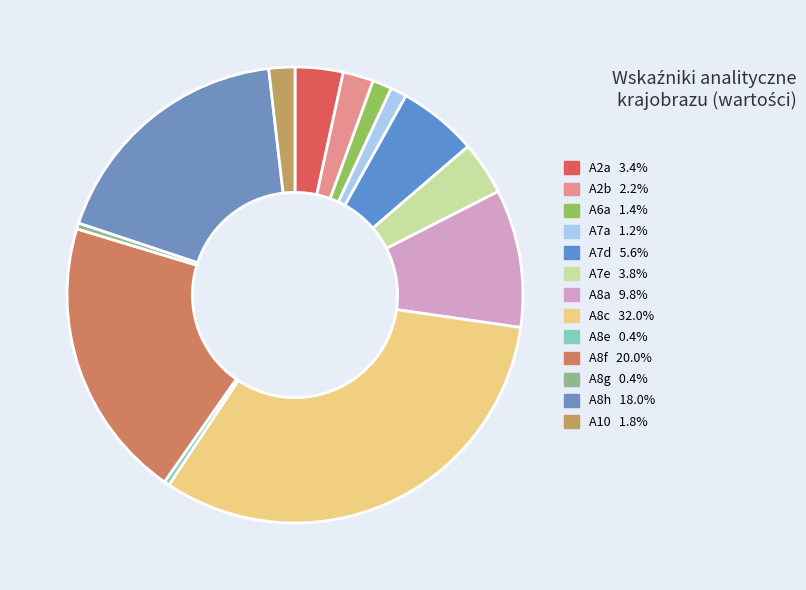

Is the sum of A2b and A8e greater than half?

No